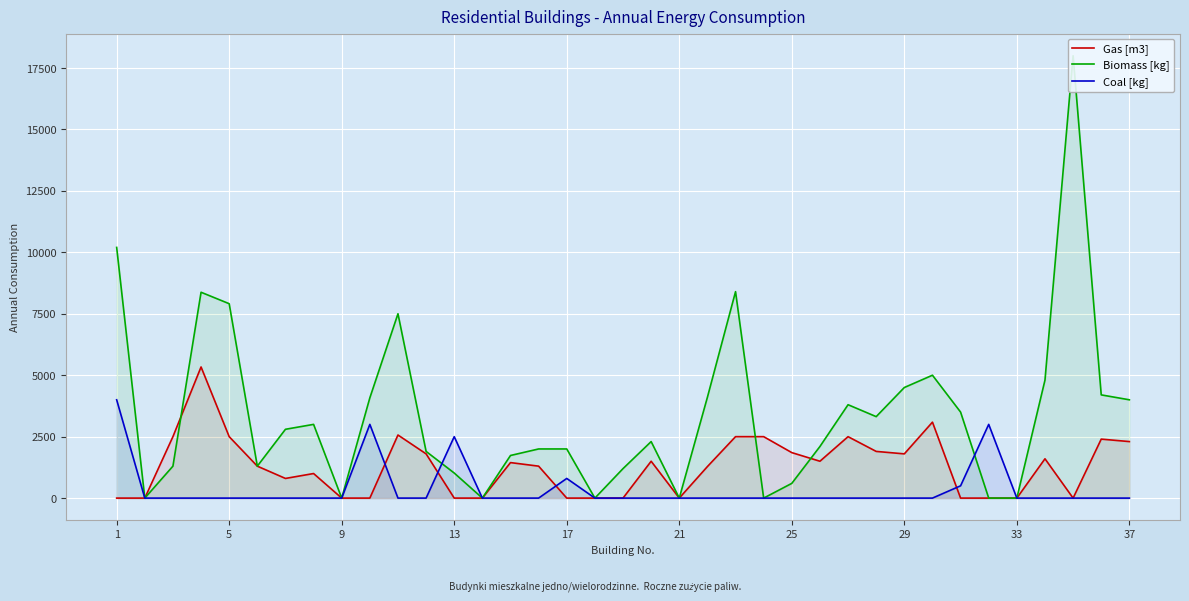

Count the number of categories in the chart.

37